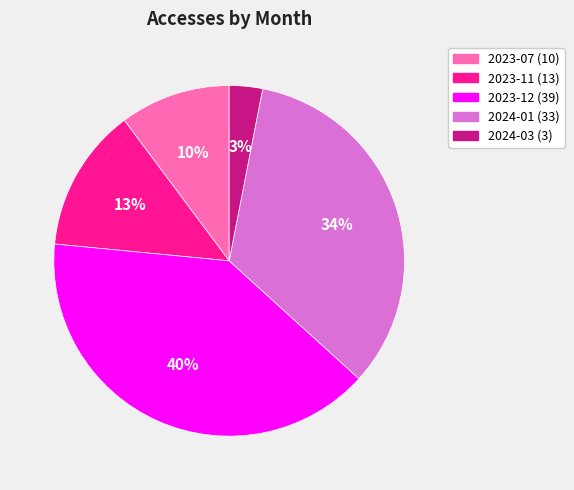

Approximately how many times larger is the value at 2023-11 compared to 2023-12?

0.3